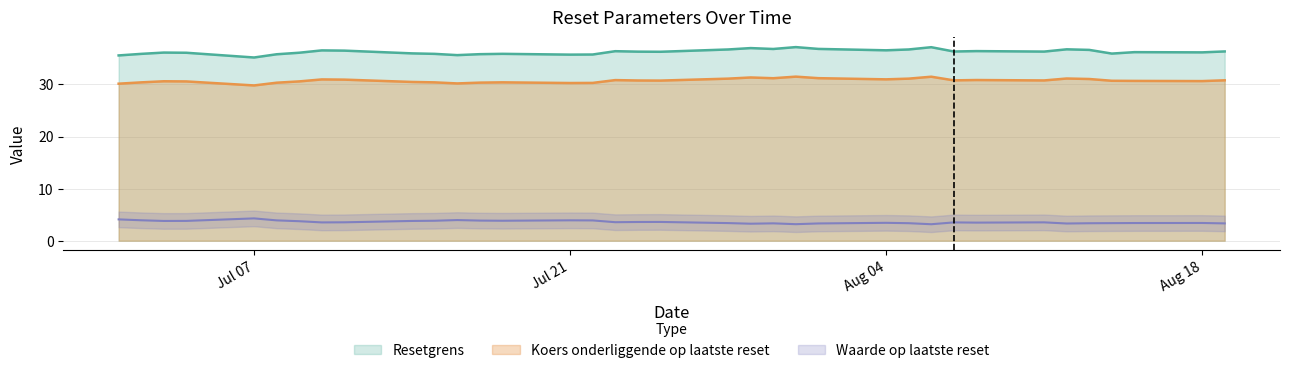

What is the minimum value shown in the chart?

3.2